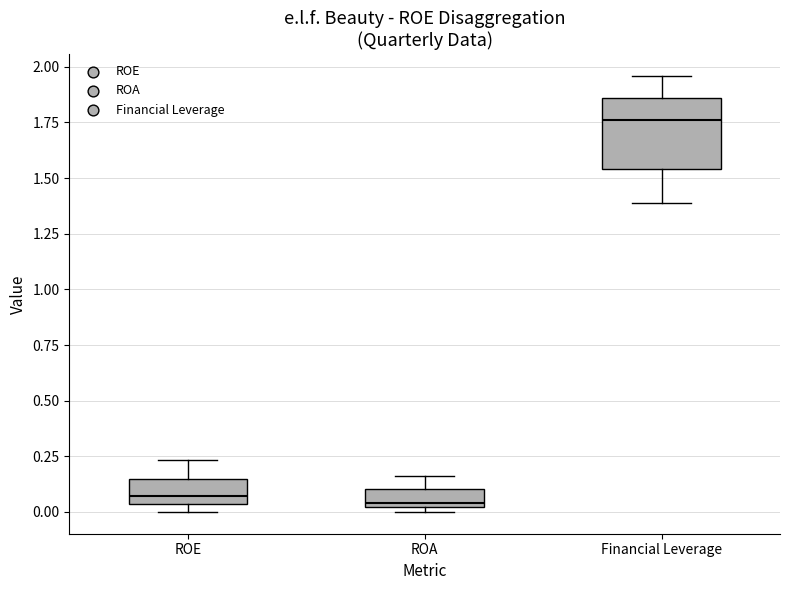

Reading left to right, read every box against the y-axis: the position of its median line, the range the box covers, and the ends of its whiskers. The values are not printed on the chart, so give them approximately, as read against the axis.

ROE: median 0.05 (just above the box's lower edge), box 0.05 to 0.15, whiskers 0.00 to 0.25
ROA: median 0.05, box 0.00 to 0.10, whiskers 0.00 (just below the box's lower edge) to 0.15
Financial Leverage: median 1.75, box 1.55 to 1.85, whiskers 1.40 to 1.95